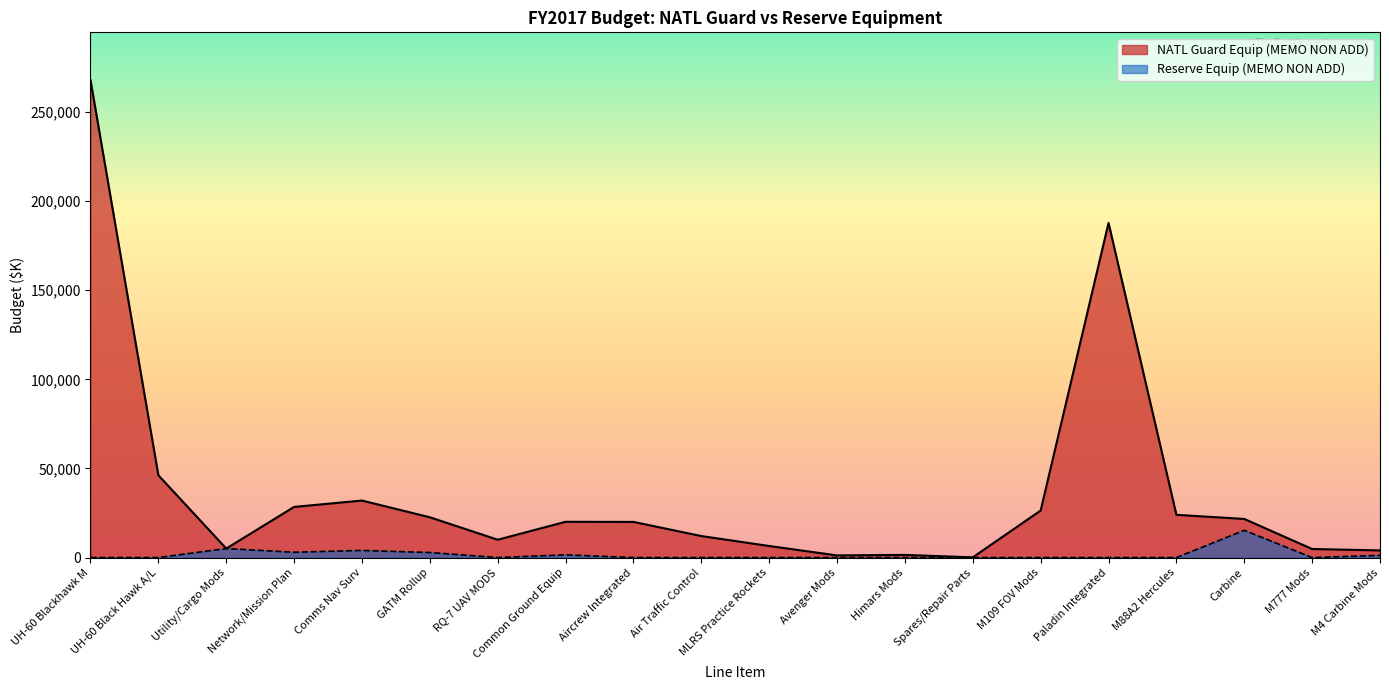

Rank the series by their maximum value, from lowest to highest.

Reserve Equip (MEMO NON ADD), NATL Guard Equip (MEMO NON ADD)